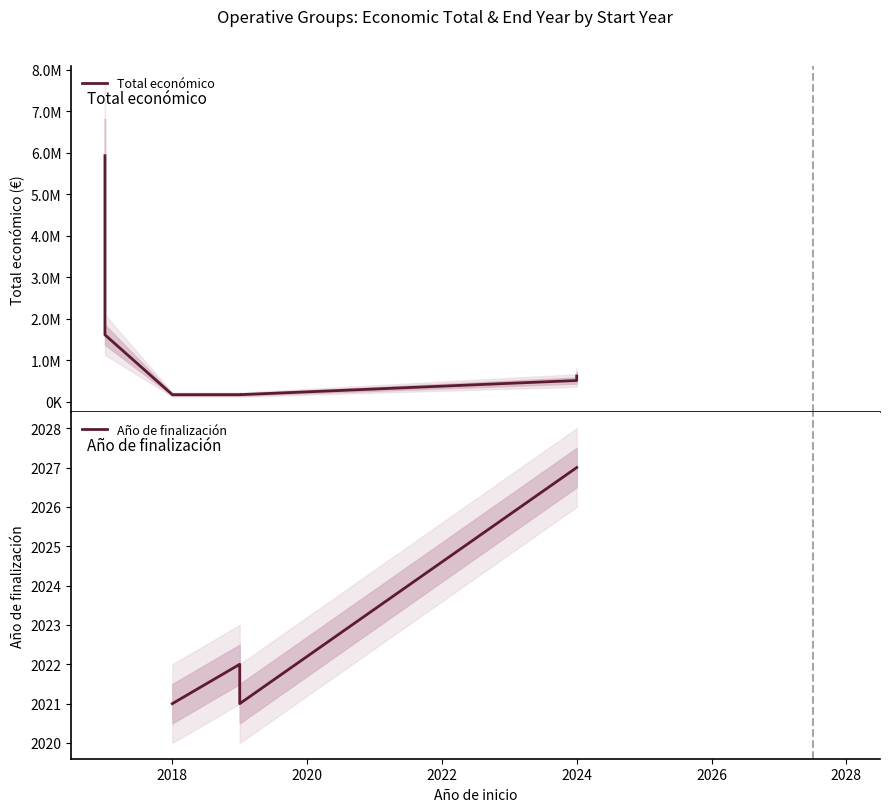

How many lines are shown in the chart?

2